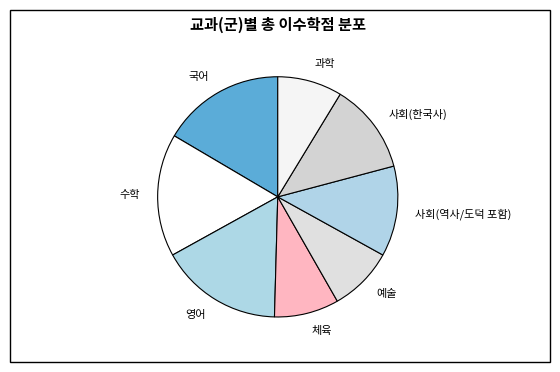

Is 체육 the majority of the pie?

No